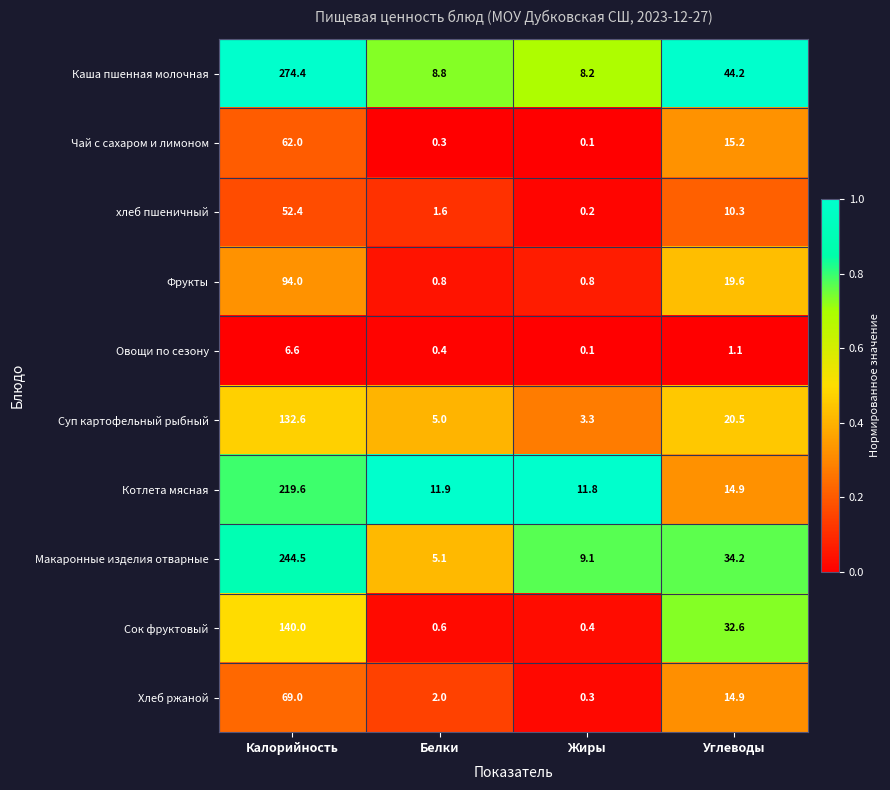

Which series changed the most between Калорийность and Белки?

Каша пшенная молочная